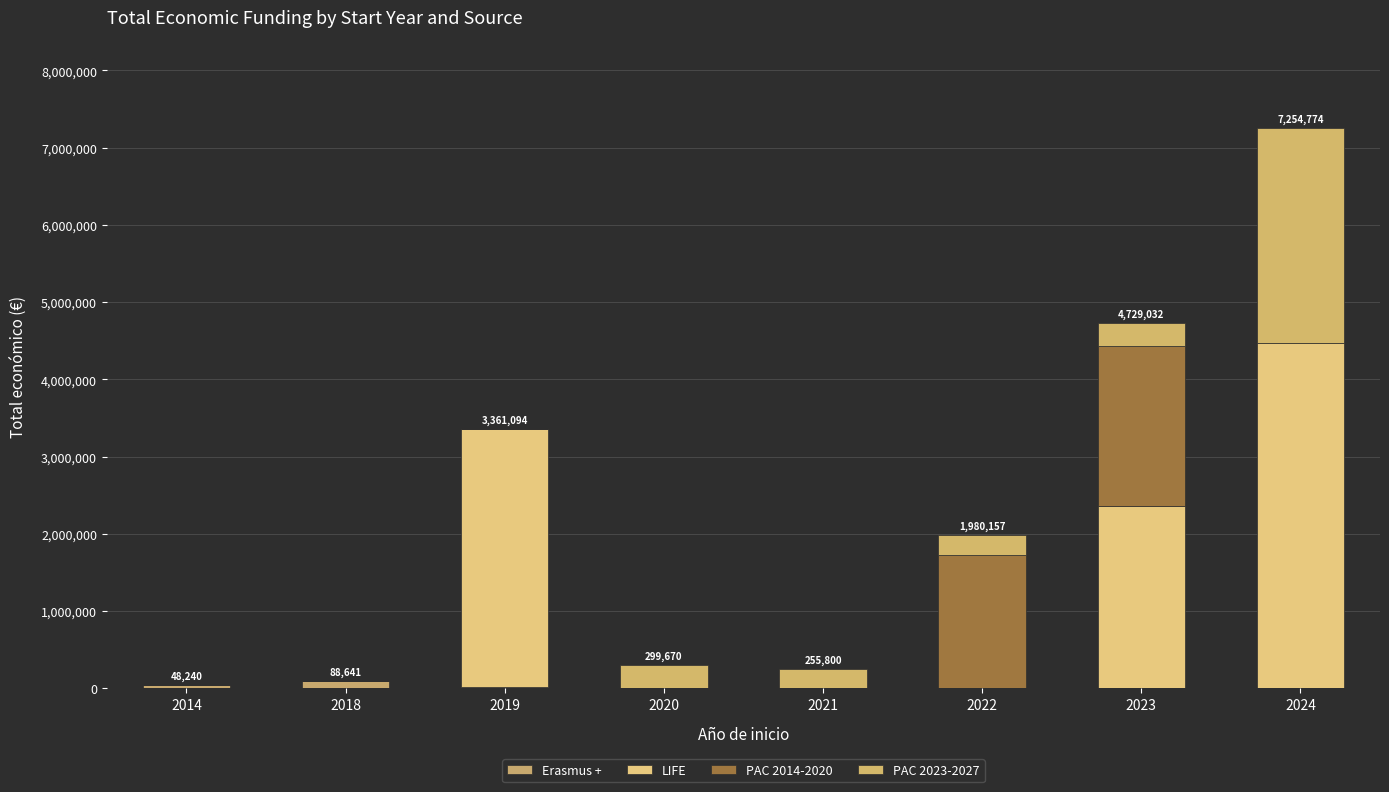

The PAC 2023-2027 series shows 0 at 2018. True or false?

True